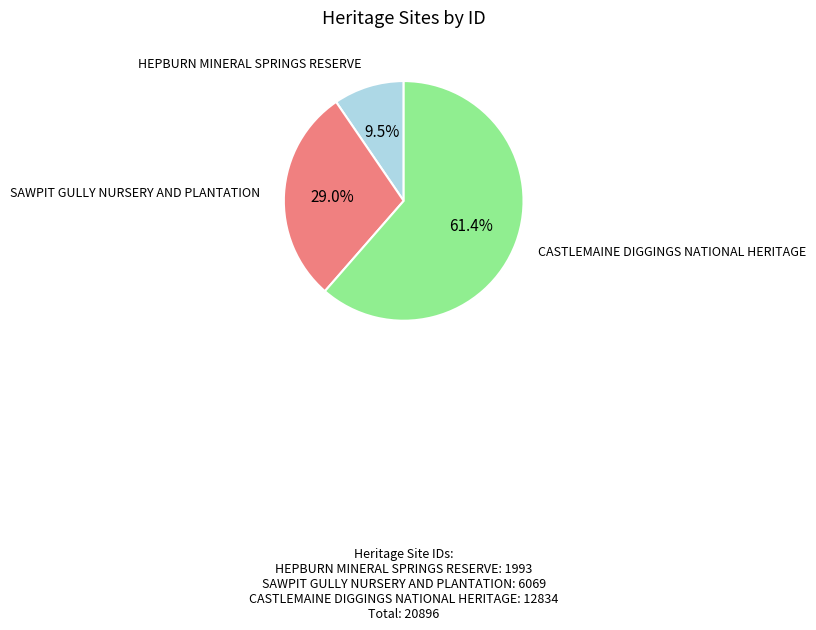

Which has a higher value, SAWPIT GULLY NURSERY AND PLANTATION or HEPBURN MINERAL SPRINGS RESERVE?

SAWPIT GULLY NURSERY AND PLANTATION